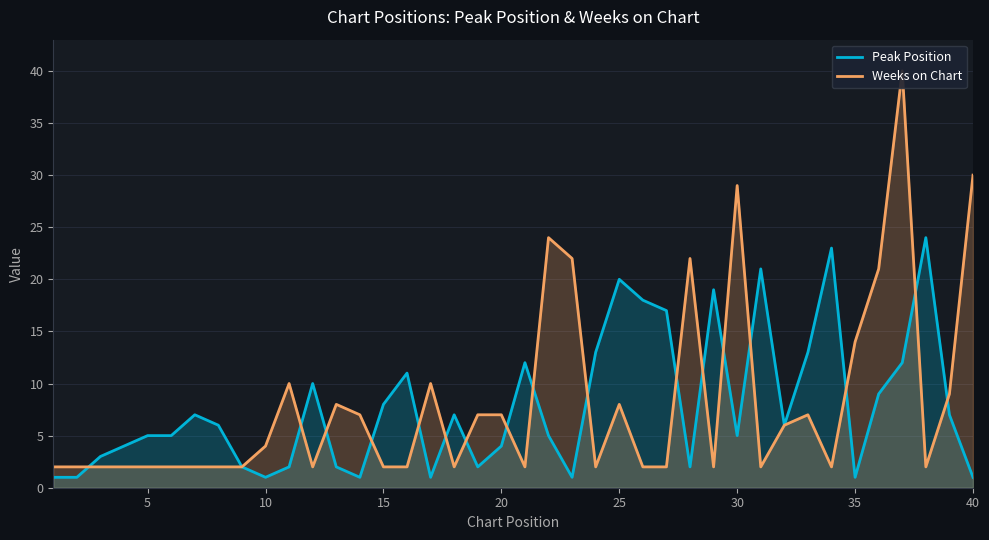

Reading left to right, extract all data points from this chart.

Peak Position: 1	1	3	4	5	5	7	6	2	1	2	10	2	1	8	11	1	7	2	4	12	5	1	13	20	18	17	2	19	5	21	6	13	23	1	9	12	24	7	1
Weeks on Chart: 2	2	2	2	2	2	2	2	2	4	10	2	8	7	2	2	10	2	7	7	2	24	22	2	8	2	2	22	2	29	2	6	7	2	14	21	40	2	9	30